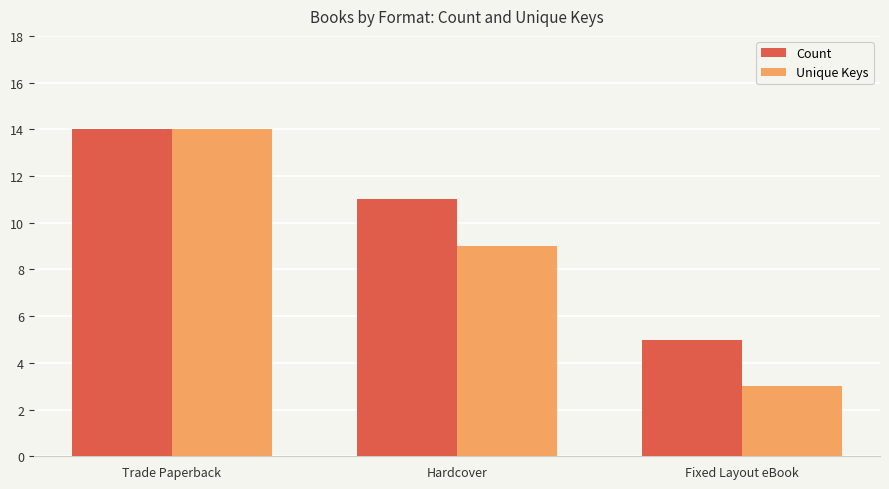

Rank the categories by Count value from lowest to highest.

Fixed Layout eBook, Hardcover, Trade Paperback